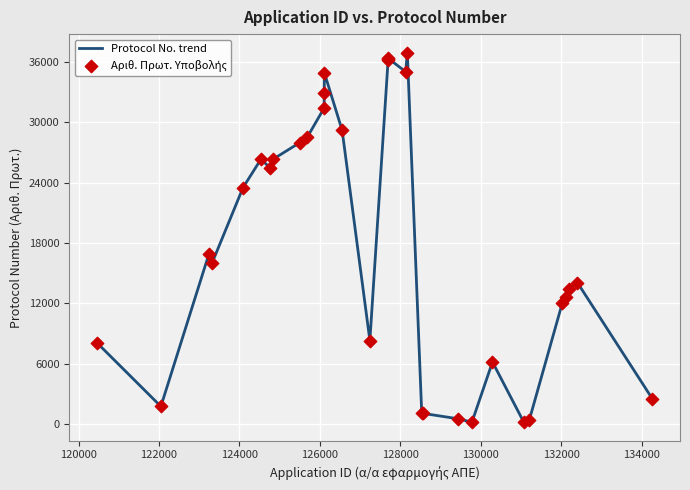

What is the maximum value shown in the chart?

36942